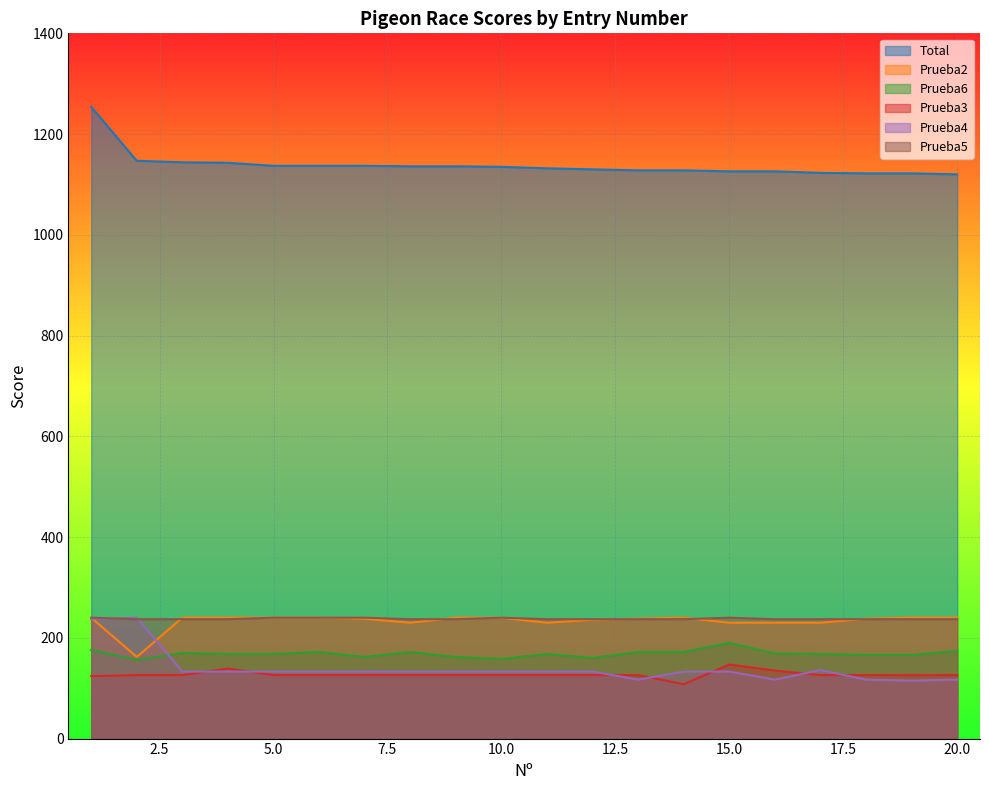

What is the highest value of the Prueba2 series?

240